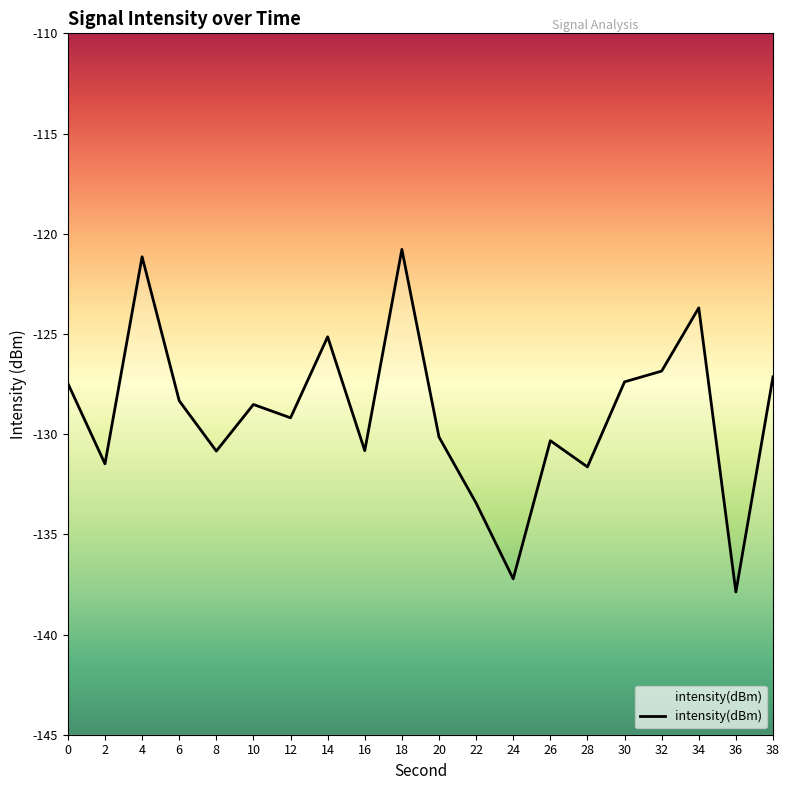

Is it true that the value at 4 is -121.2?

True